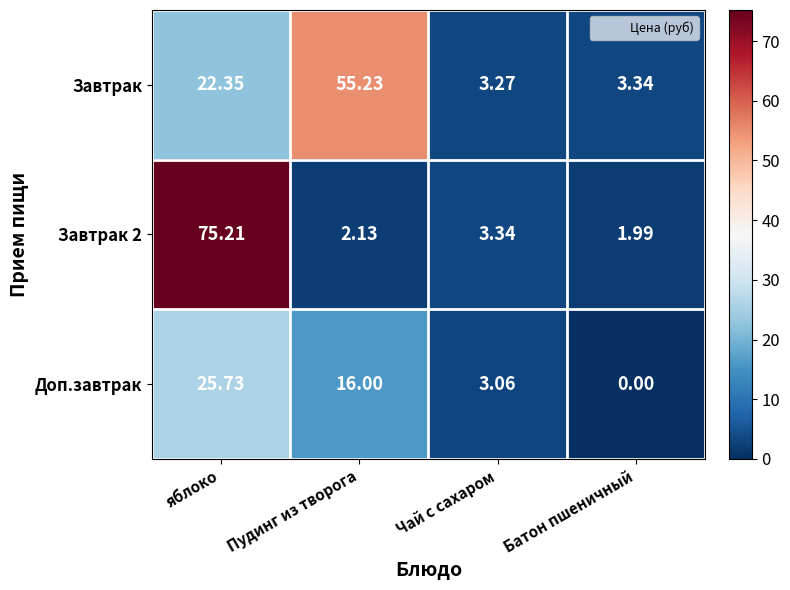

List the series in order of their peak value, lowest first.

Доп.завтрак, Завтрак, Завтрак 2